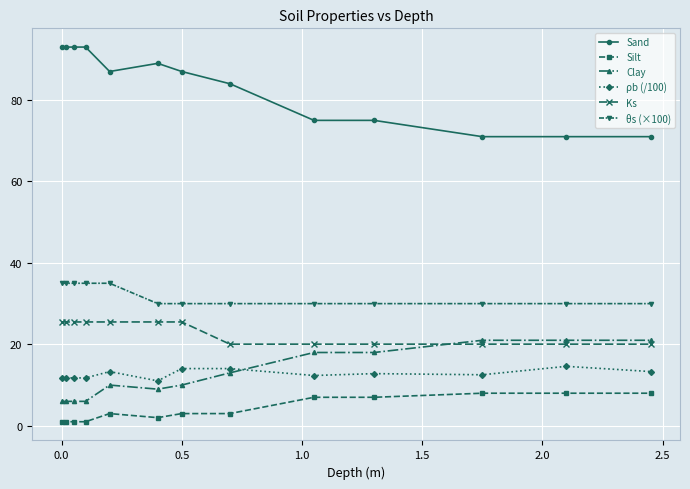

List the series in order of their peak value, highest first.

Sand, θs (×100), Ks, Clay, ρb (/100), Silt